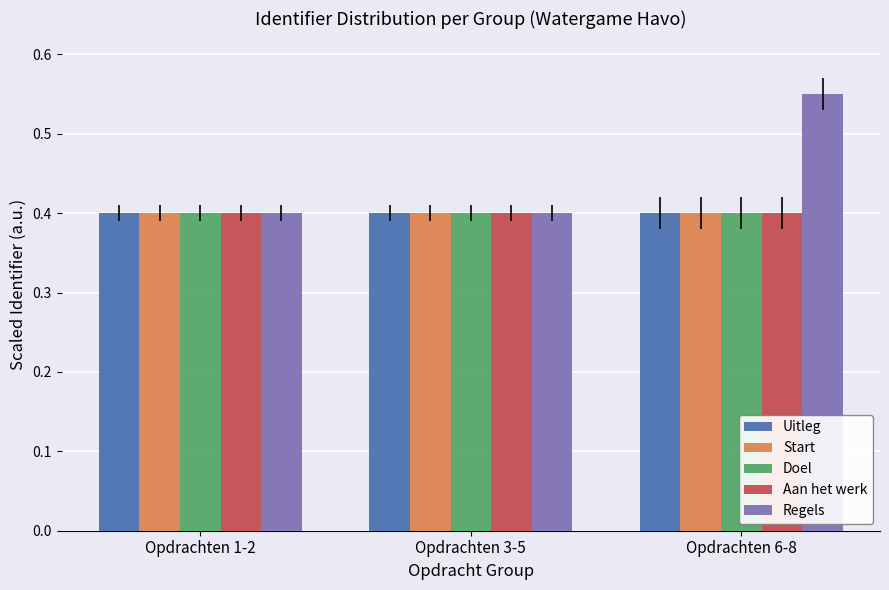

Does the chart contain stacked bars?

No